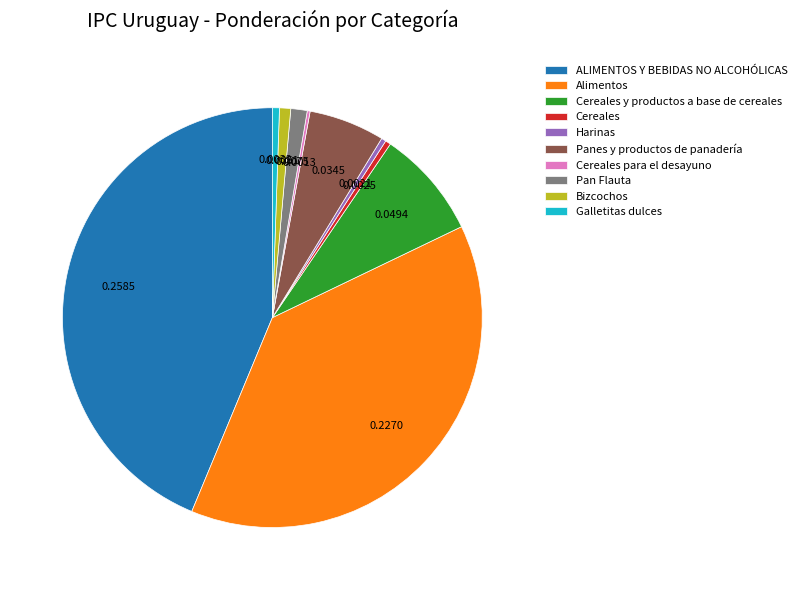

Which has a higher value, Cereales or Panes y productos de panadería?

Panes y productos de panadería